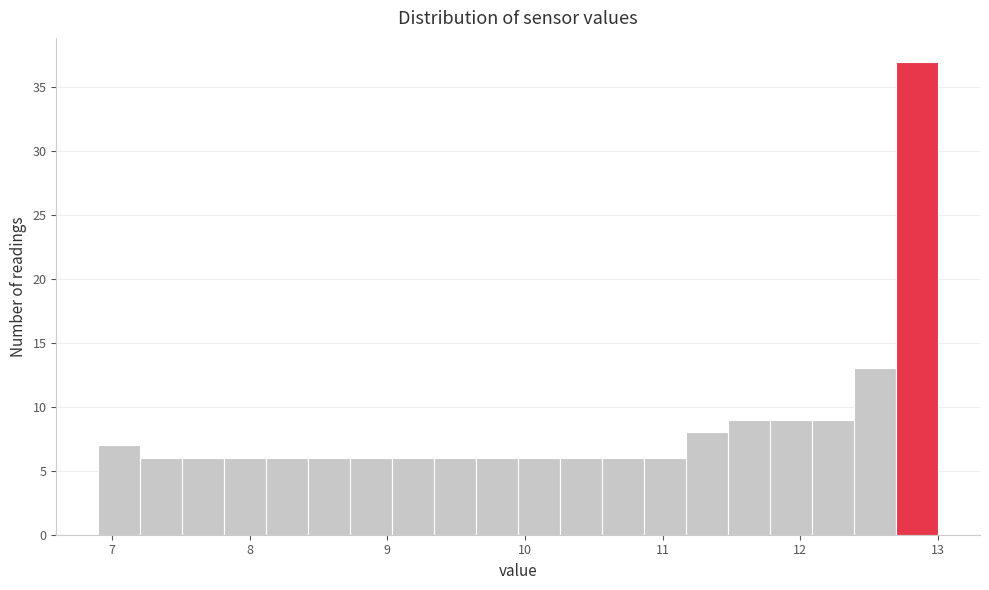

Read against the x-axis, roughly where is the centre of the tallest bar?

12.8